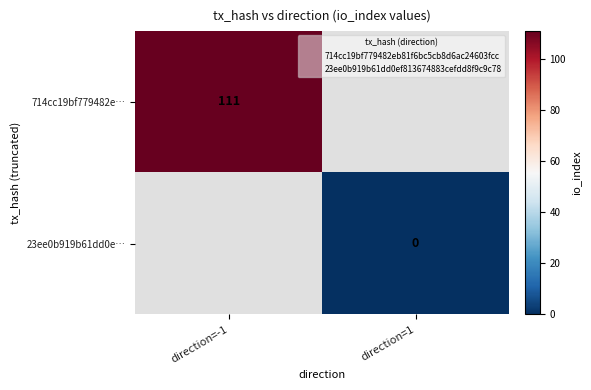

Is the value of 714cc19bf779482e… at direction=-1 greater than the value of 23ee0b919b61dd0e… at direction=1?

Yes